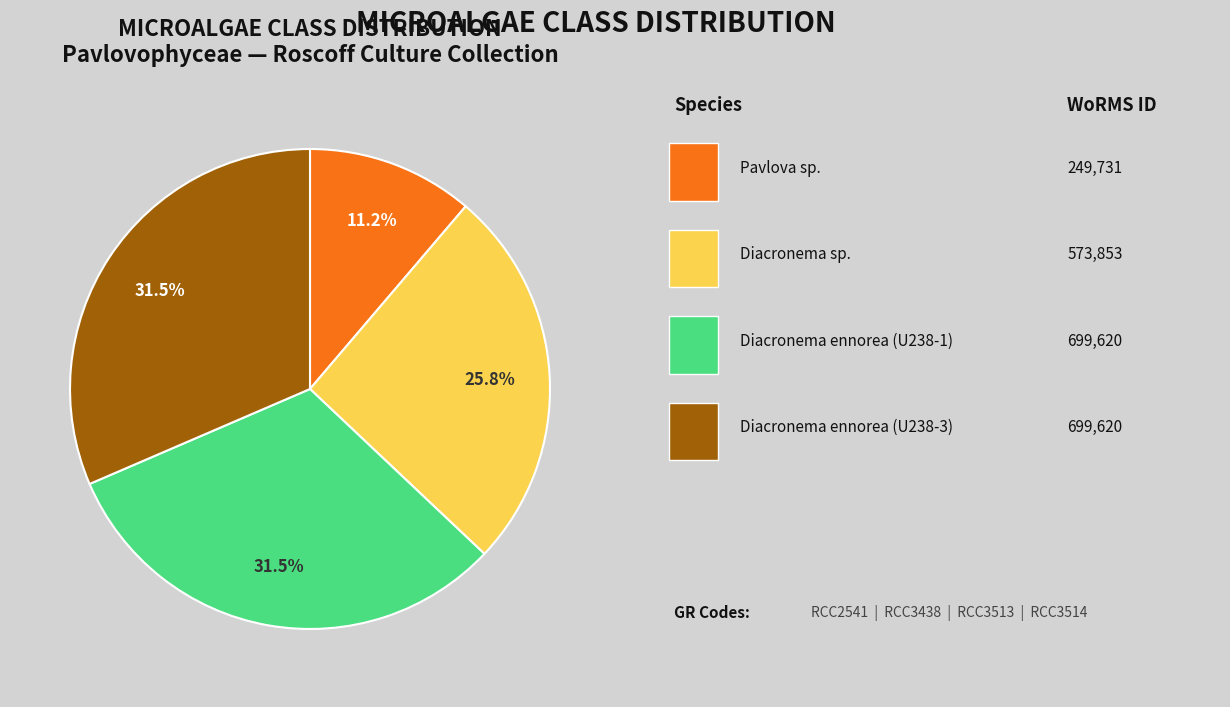

Is there a majority slice in this chart?

No